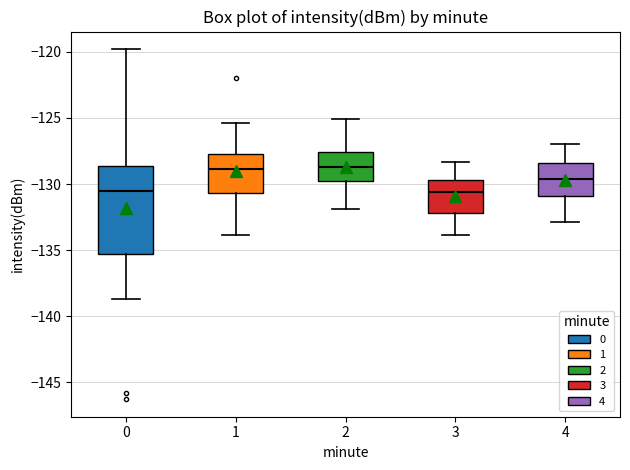

Where is the lower edge of the box at x = 1 on the y-axis? The values are not printed on the chart, so give them approximately, as read against the axis.

-130.5